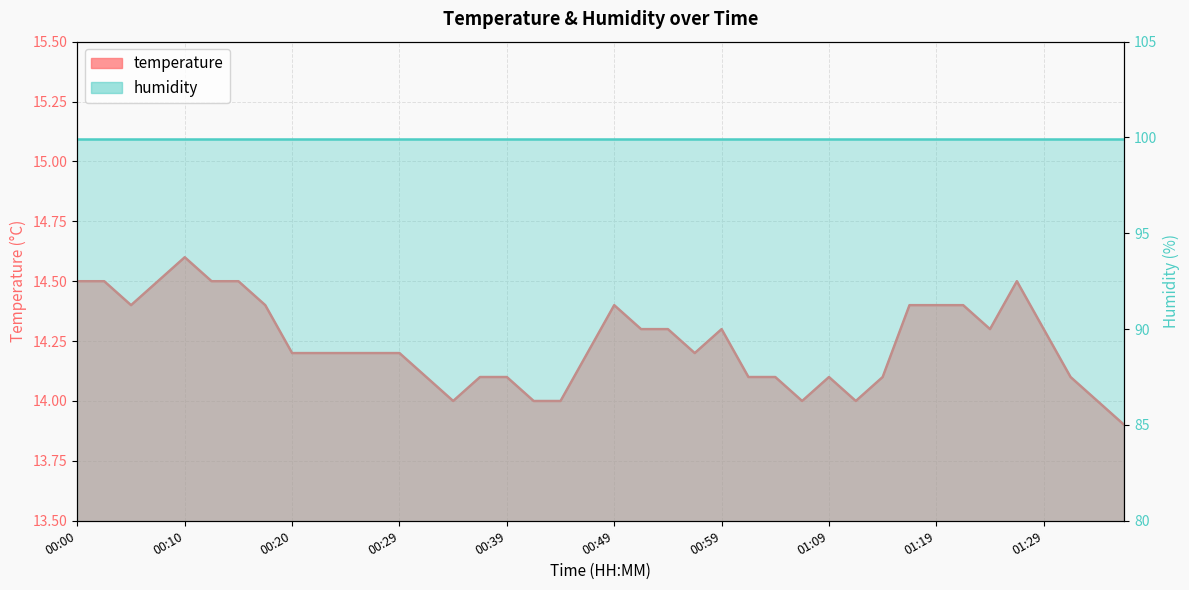

What is the label of the 15th point from the left?

00:34